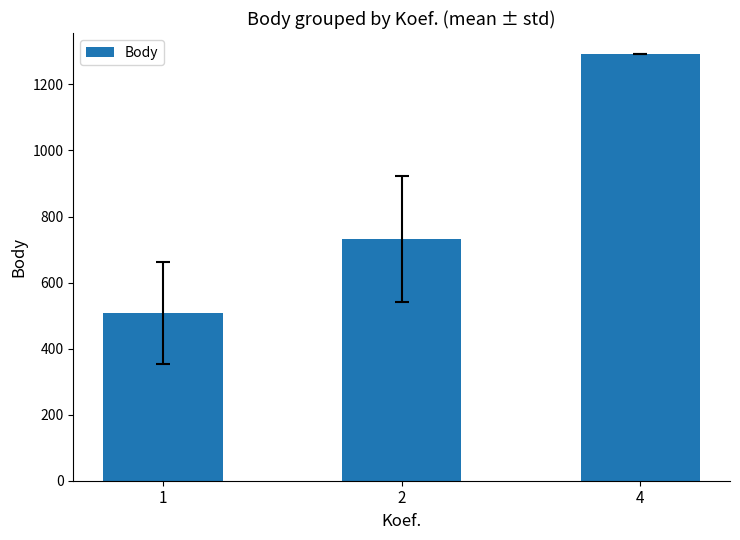

At which label does the data first exceed 732?

2